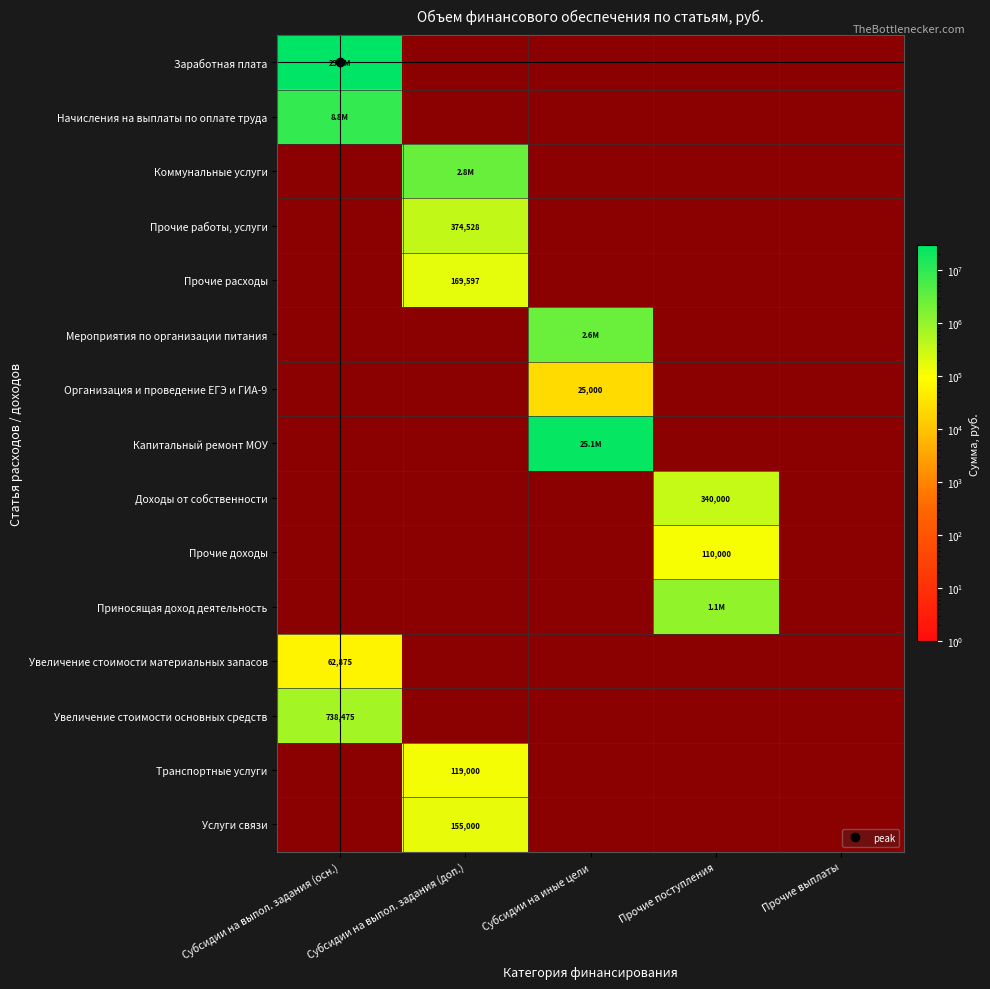

Is it true that Коммунальные услуги equals 1924849 at Прочие выплаты?

False